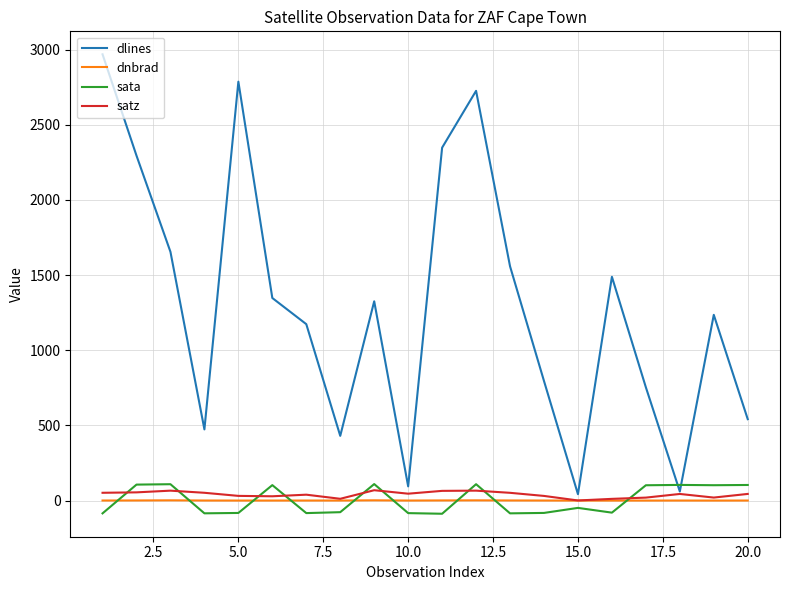

List the series in order of their peak value, lowest first.

dnbrad, satz, sata, dlines